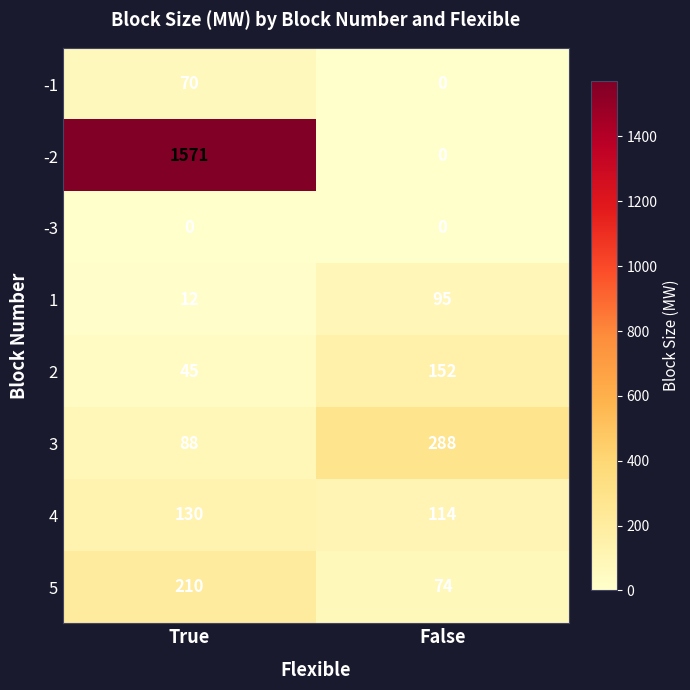

The value of -2 at False is 0. True or false?

True